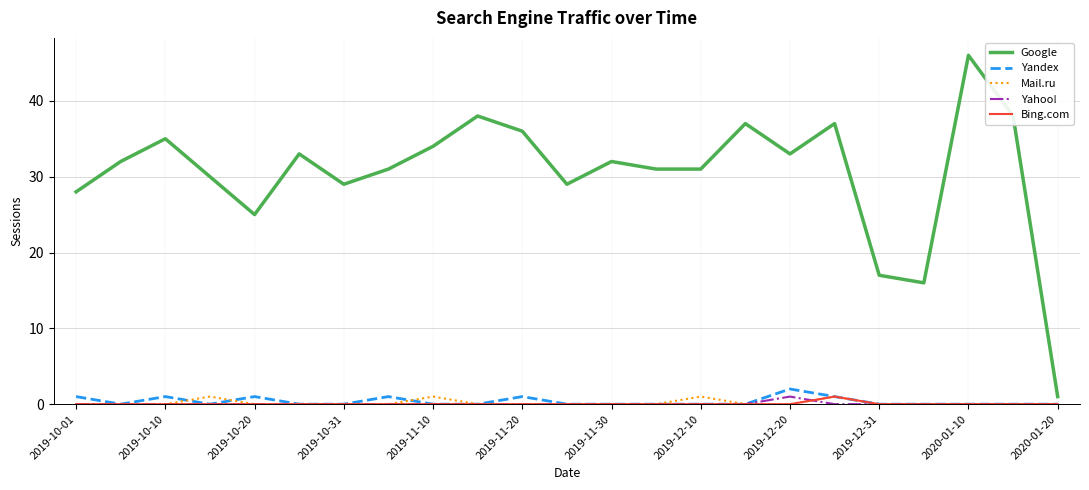

Which series has the largest total across all categories?

Google